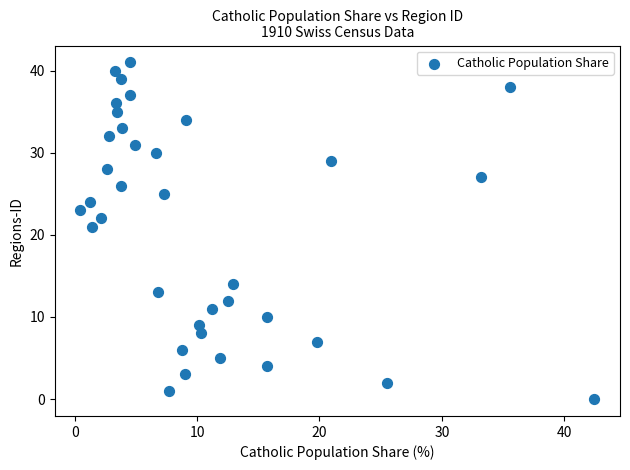

What Y value in the scatter plot is closest to 20?

21